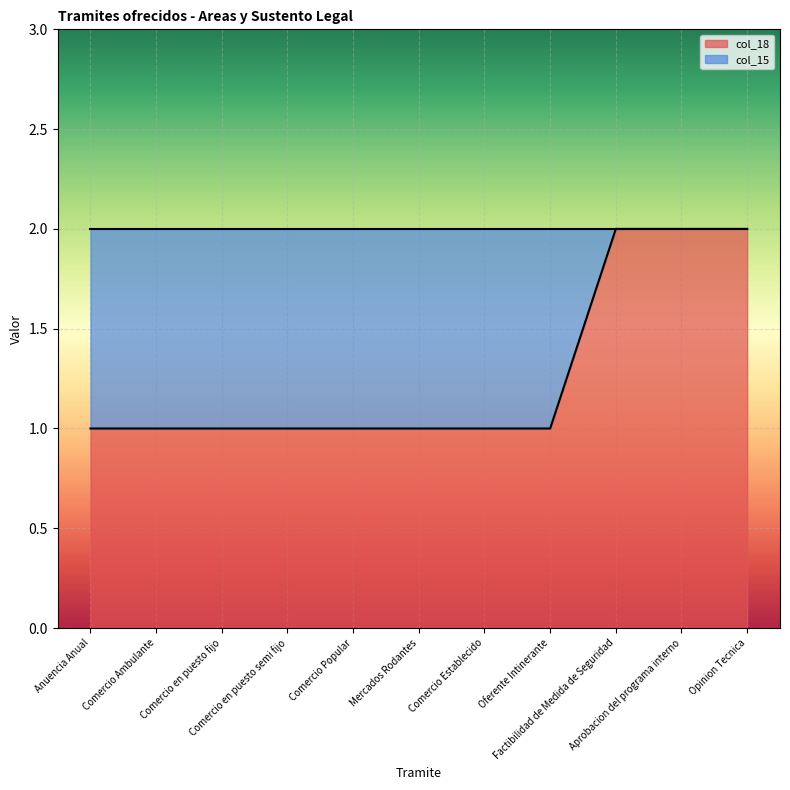

The value at Anuencia Anual is 1. True or false?

True